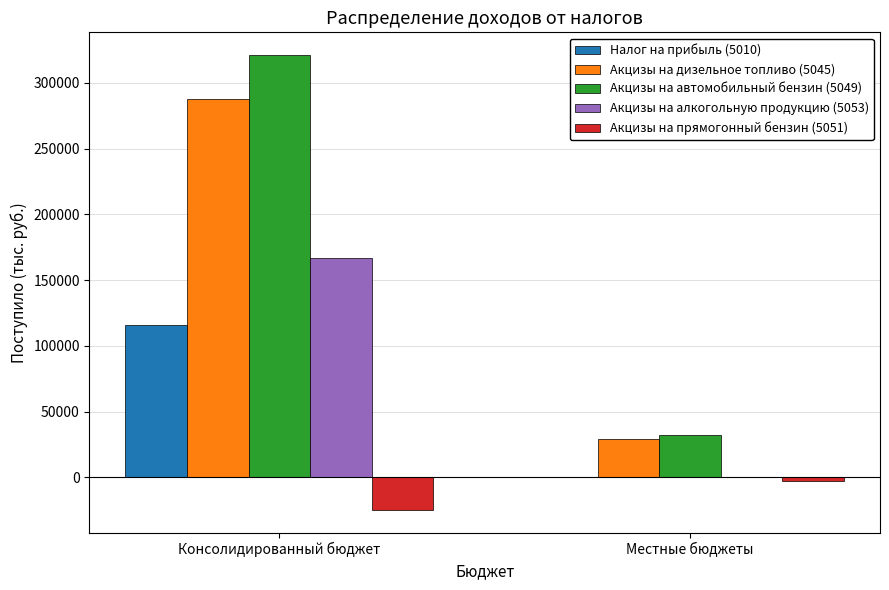

What is the maximum value for Акцизы на дизельное топливо (5045)?

287705